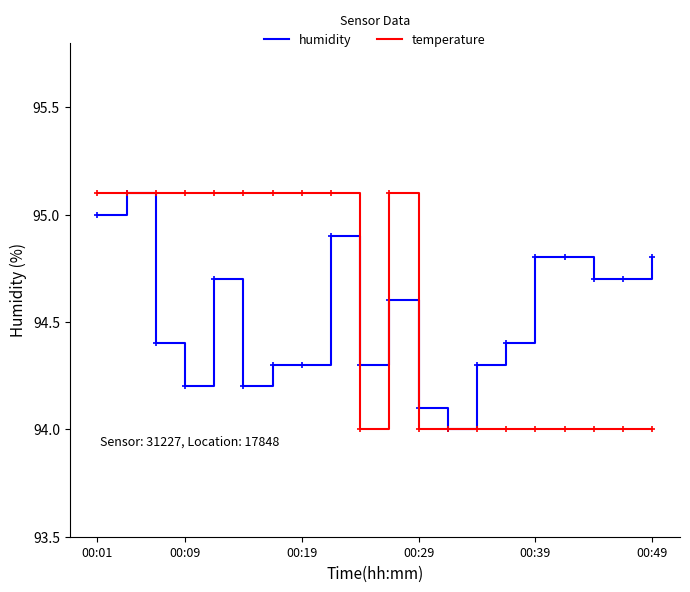

What is the maximum value shown in the chart?

95.1